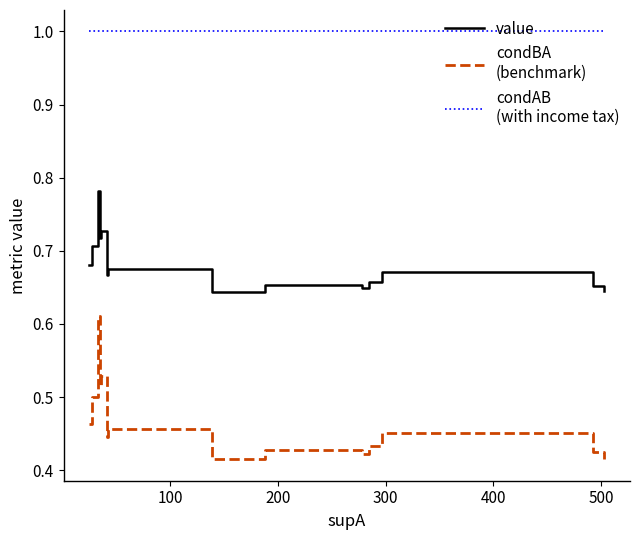

True or false: condAB and value cross at least once.

False